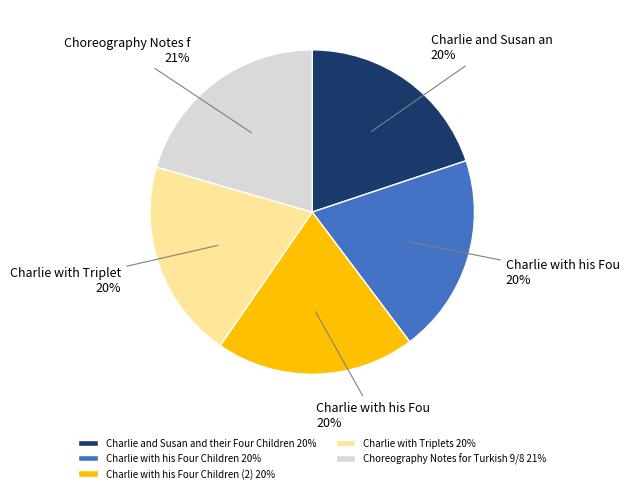

Is it true that Charlie with Triplets 20% is 29% of the pie?

False